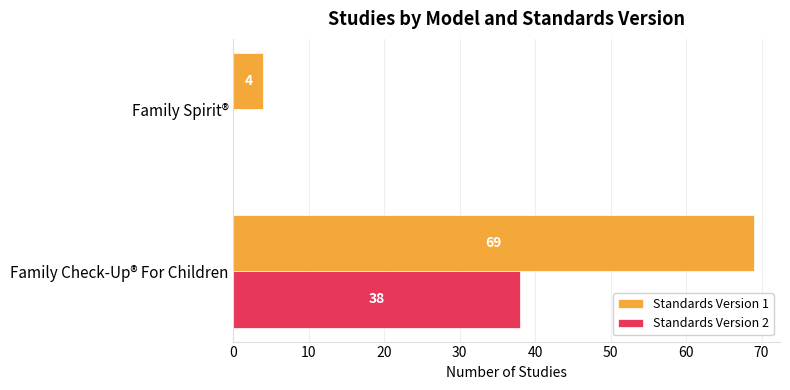

What is the sum of all Standards Version 2 values?

38